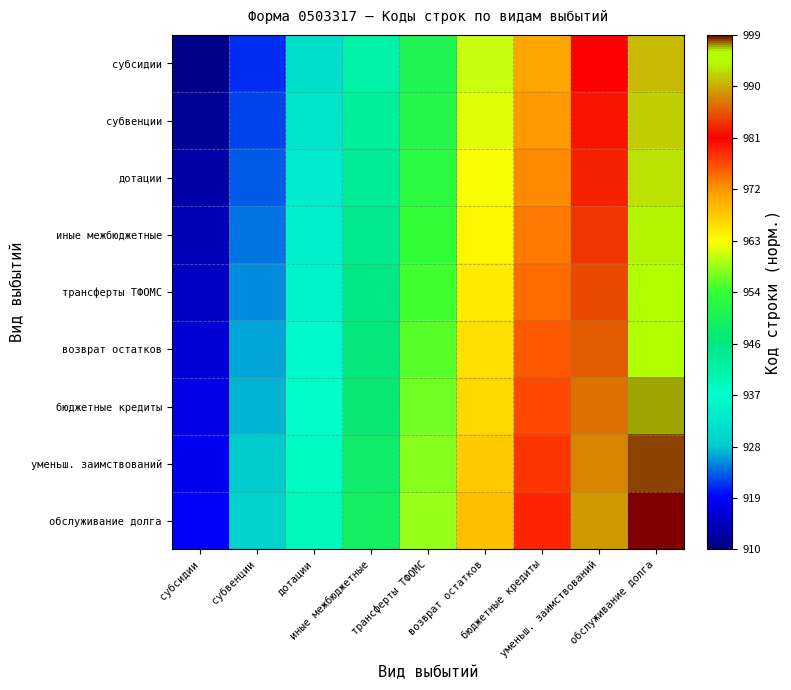

Which has a higher value, субвенции or дотации?

дотации